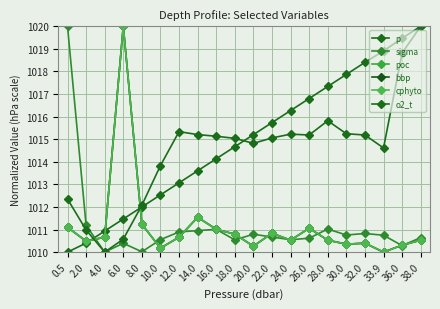

Is this an area chart (filled region under the line)?

No